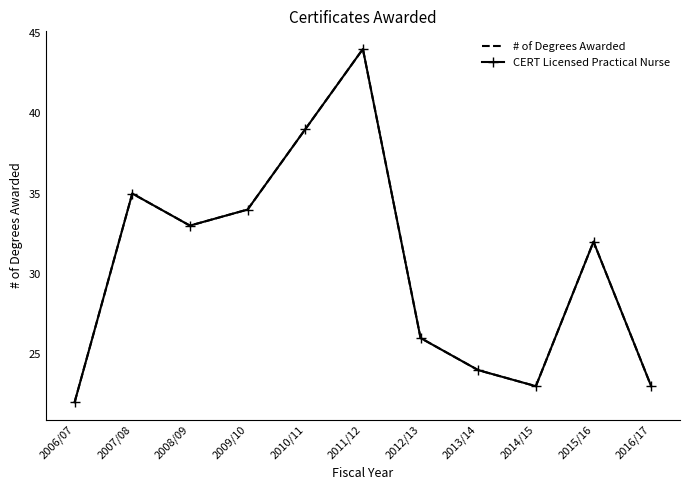

Where is the first local minimum for CERT Licensed Practical Nurse?

2008/09